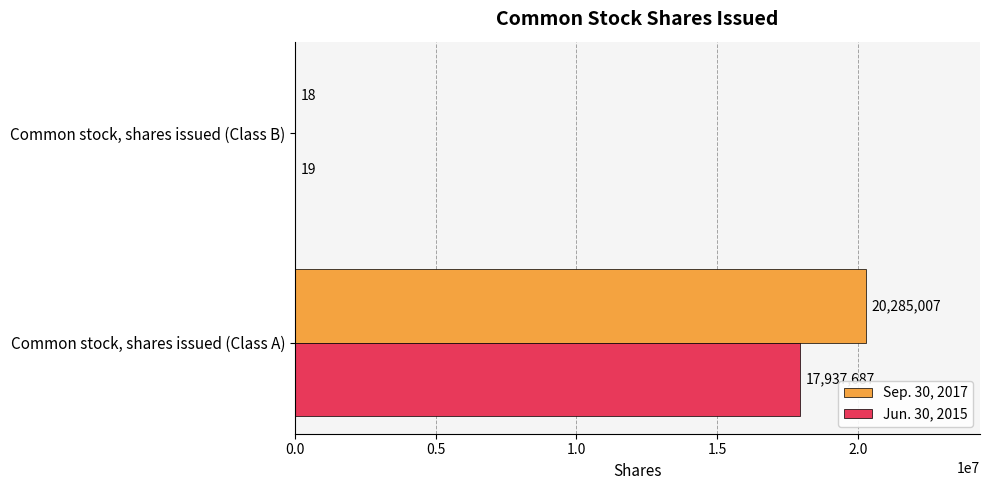

Between Common stock, shares issued (Class A) and Common stock, shares issued (Class B), which series saw the biggest shift?

Sep. 30, 2017